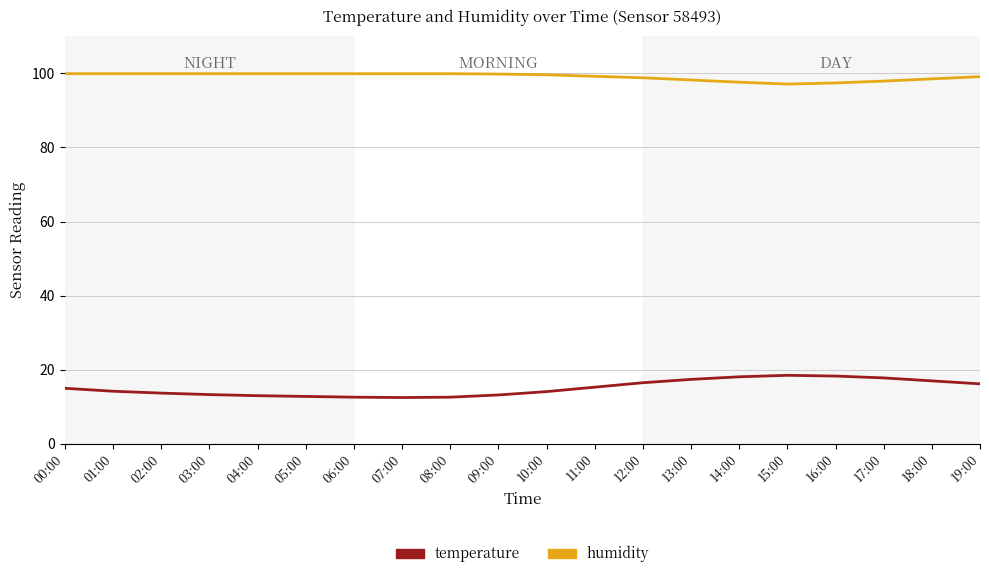

What value does the humidity series have at 04:00?

99.9